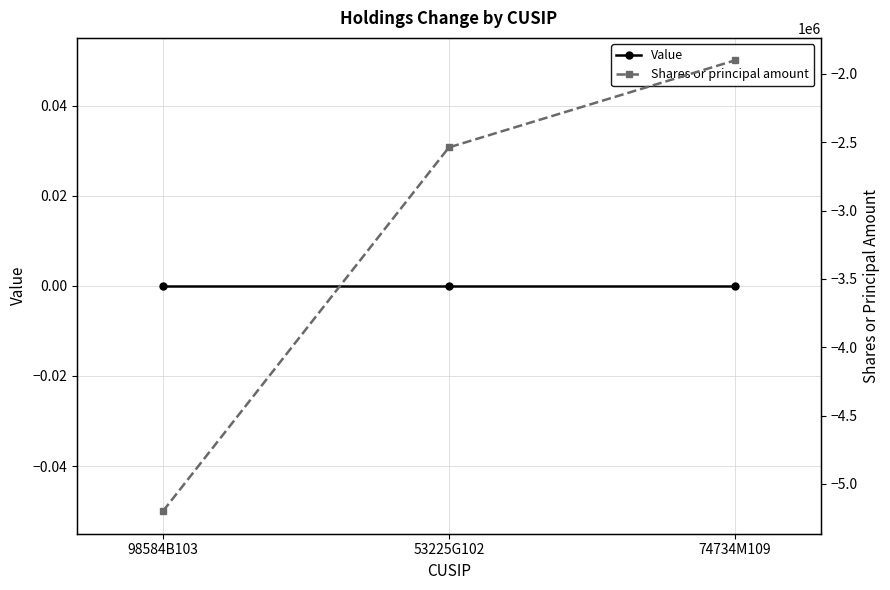

The value of Shares or principal amount at 98584B103 is -6982163. True or false?

False